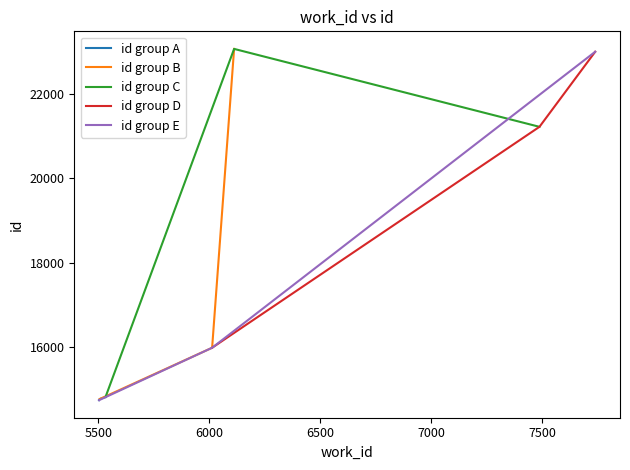

Count the number of data series in this chart.

5